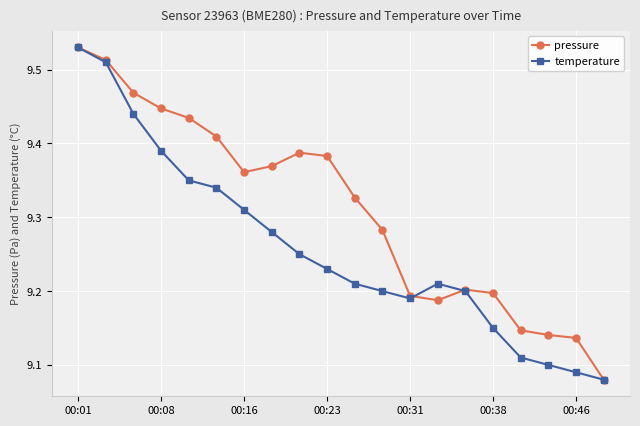

Count the pressure values in the range 9 to 10.

20